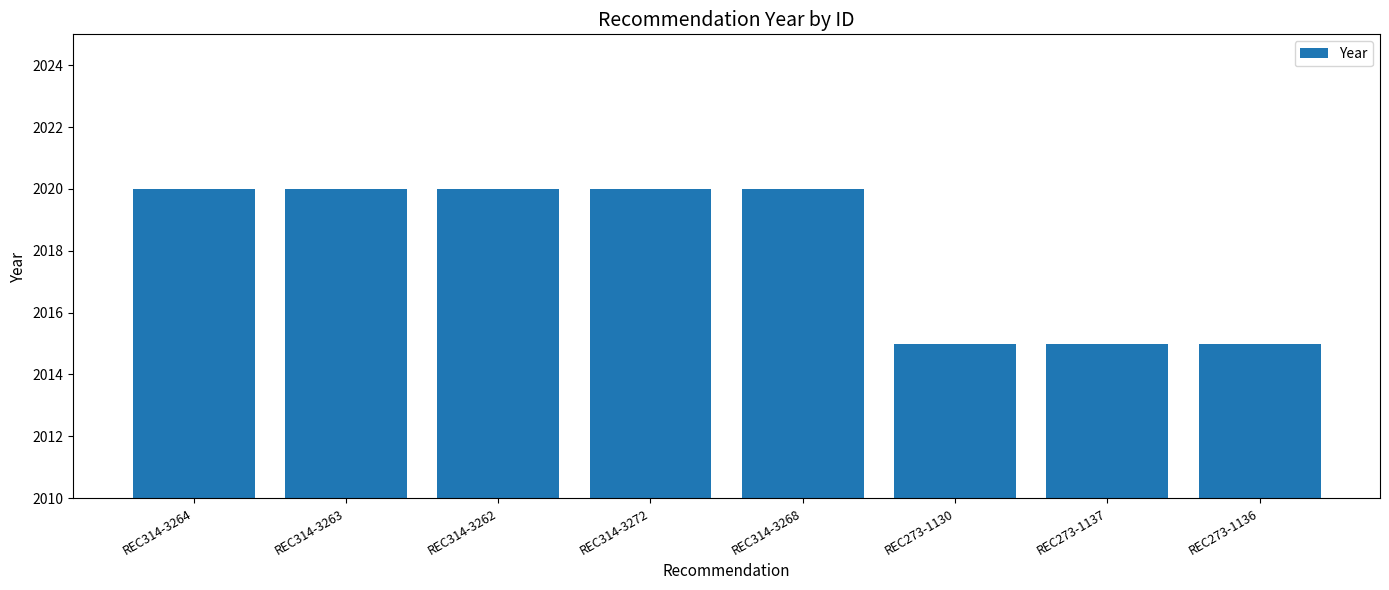

What is the sum of the values at REC314-3268 and REC273-1137?

4035